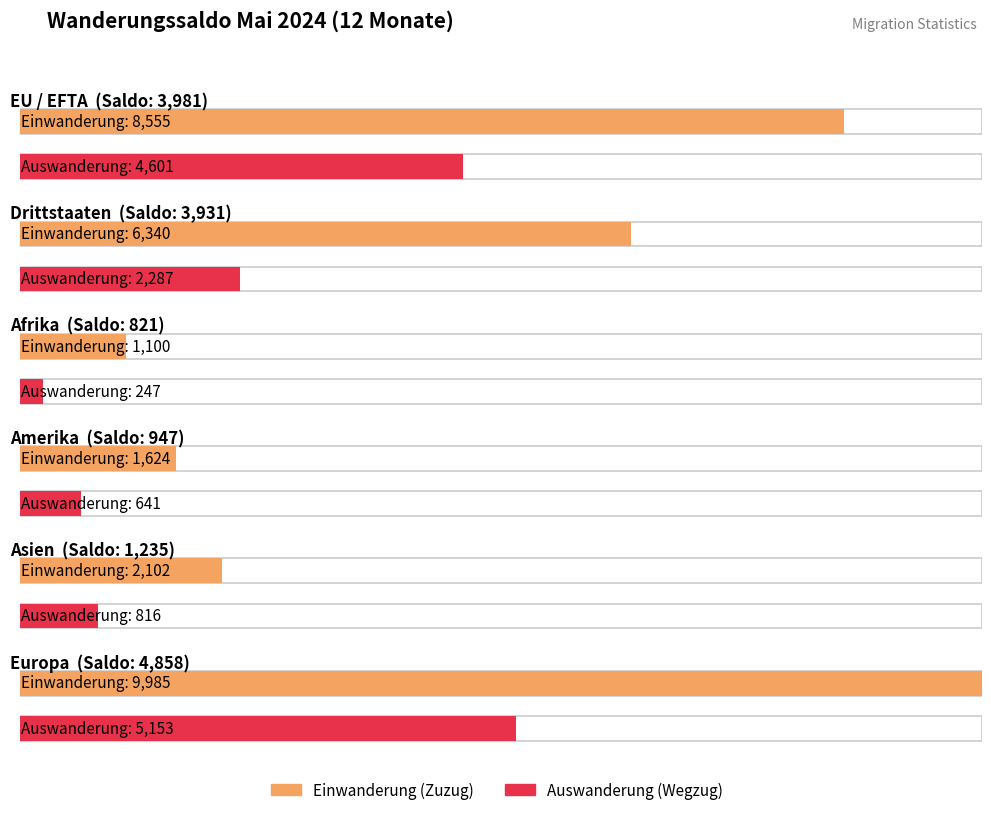

How many data points in Einwanderung (Zuzug) are less than 6340?

3